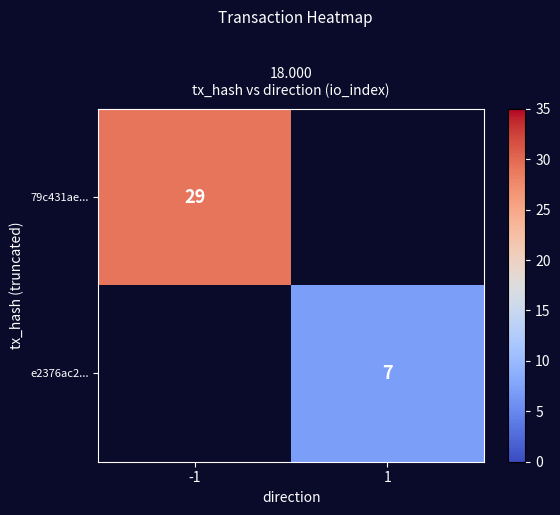

Is it true that 79c431ae... equals 29 at -1?

True